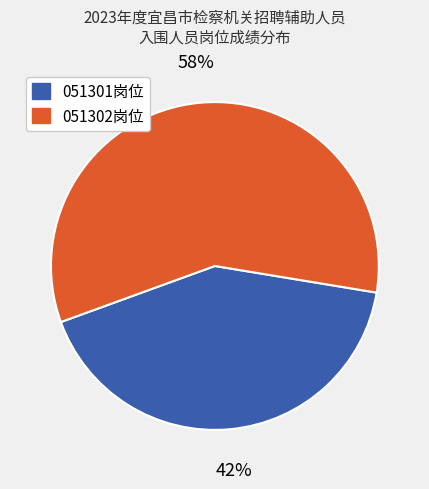

Count the number of slices in the pie.

2